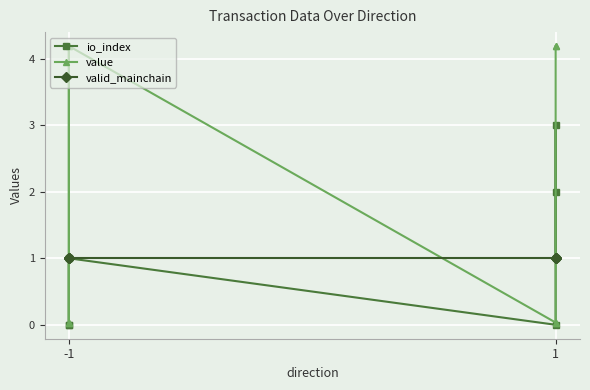

What are all the series names shown in the legend?

io_index, value, valid_mainchain